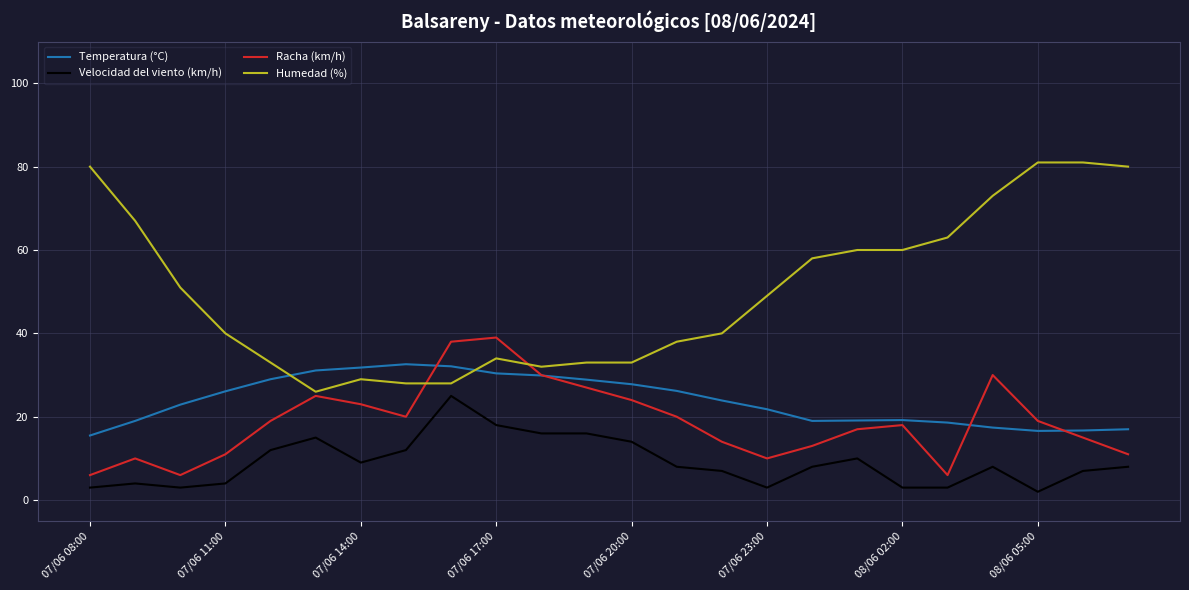

Which series has the largest total across all categories?

Humedad (%)